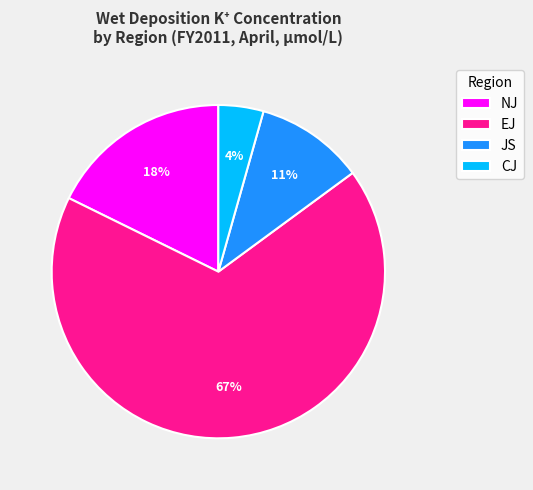

Combined, do EJ and CJ account for over 50%?

Yes